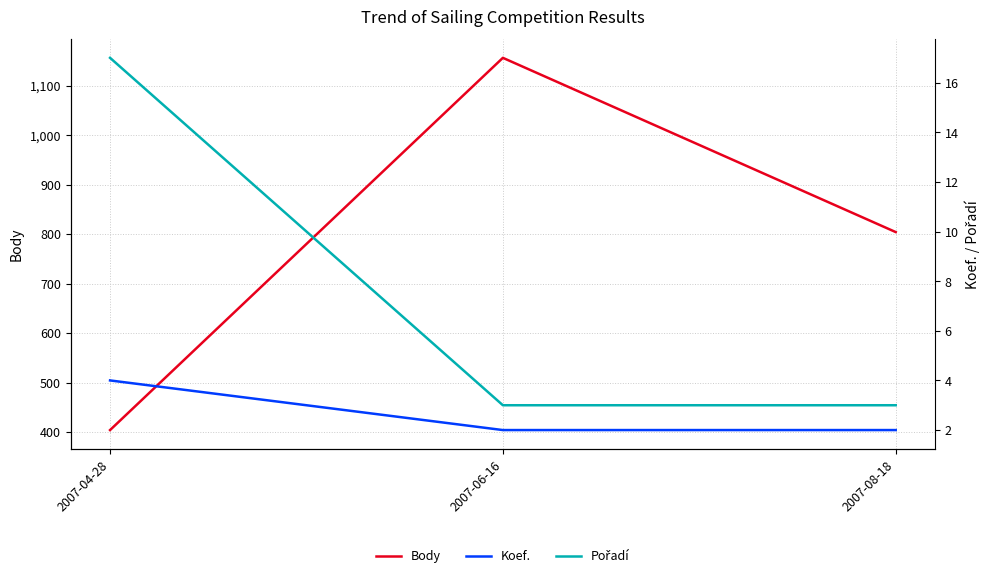

Read the Koef. value at 2007-06-16.

2